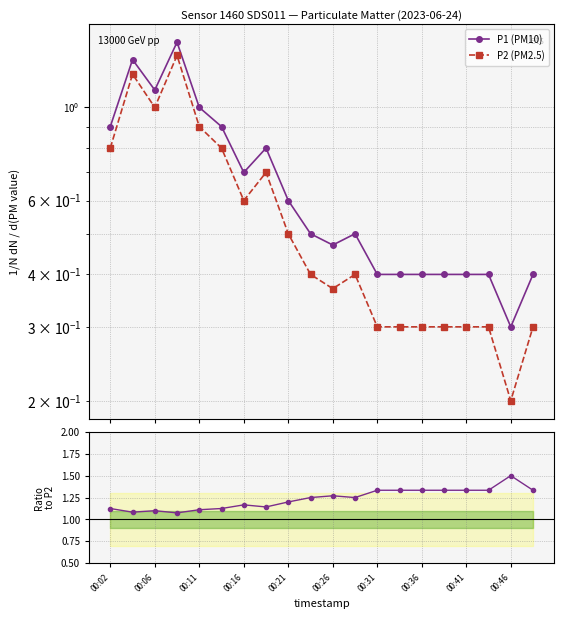

What is the average value of the P1 (PM10) series?

0.7